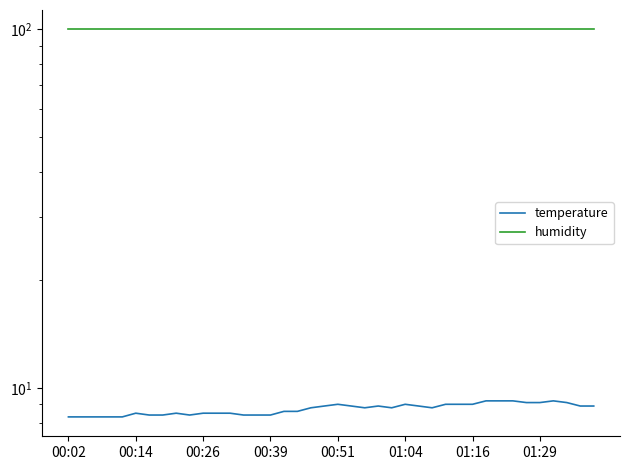

Does the chart display data point markers on the line(s)?

No